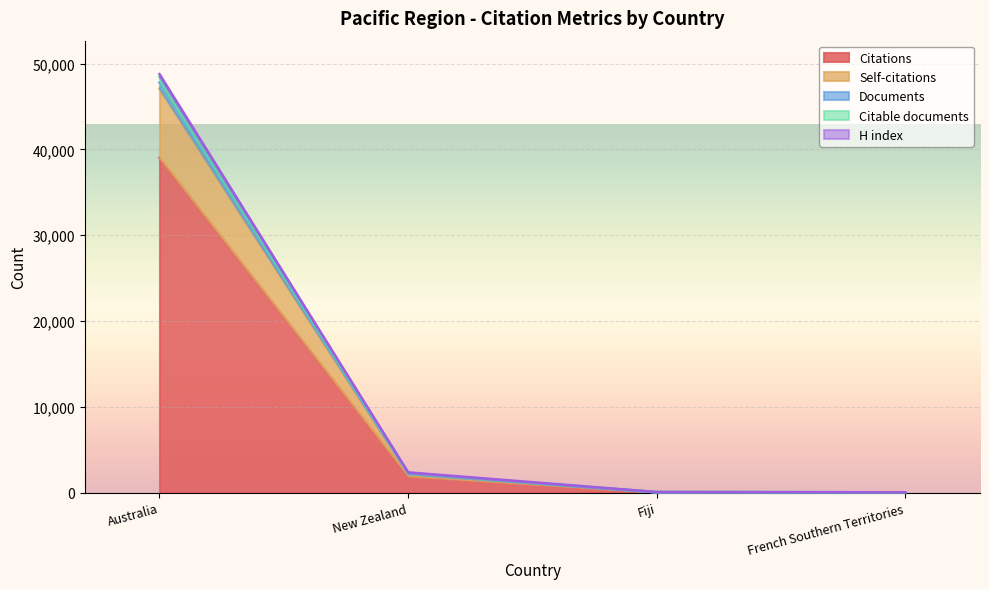

What is the spread (max minus min) of values at French Southern Territories?

3